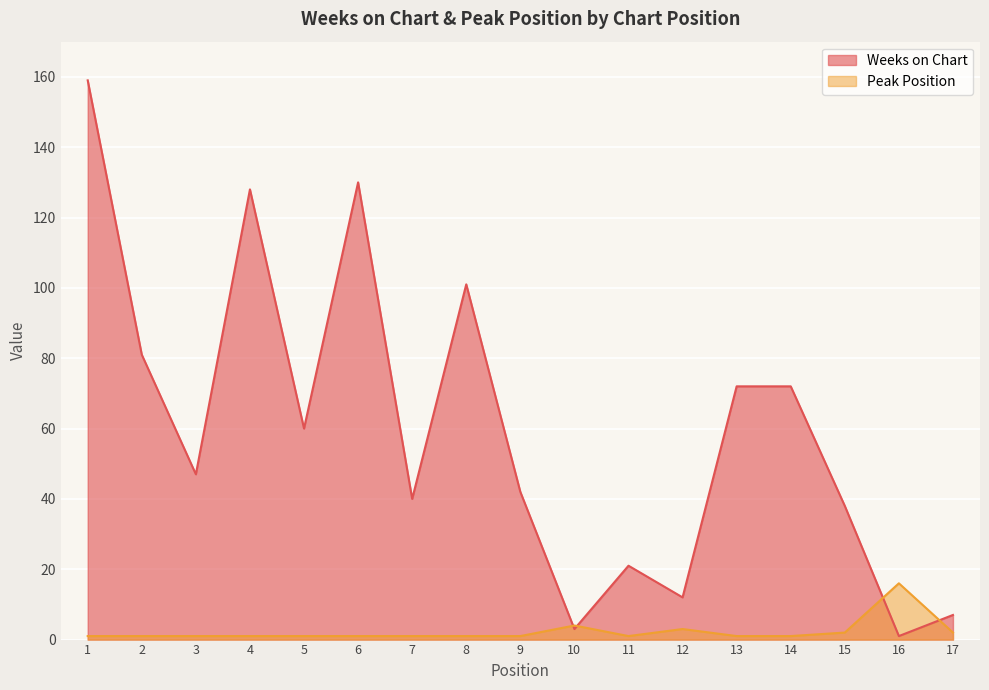

Rank the categories by Peak Position value from lowest to highest.

1, 2, 3, 4, 5, 6, 7, 8, 9, 11, 13, 14, 15, 17, 12, 10, 16